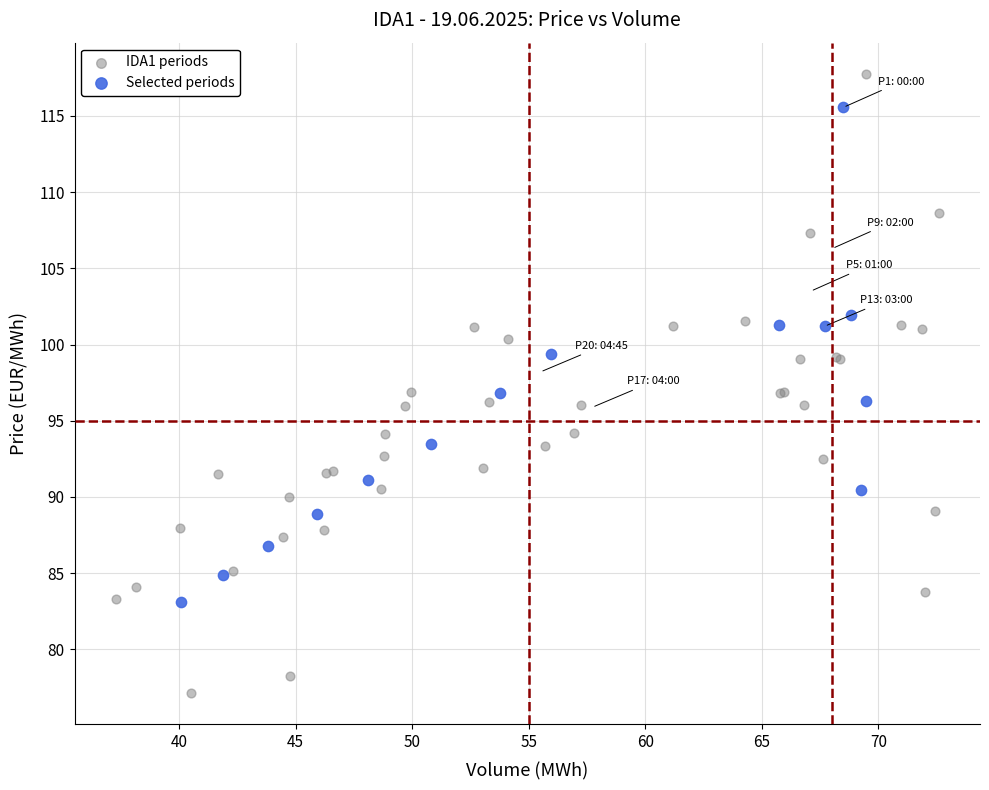

Which series contains the lowest Y value?

IDA1 periods